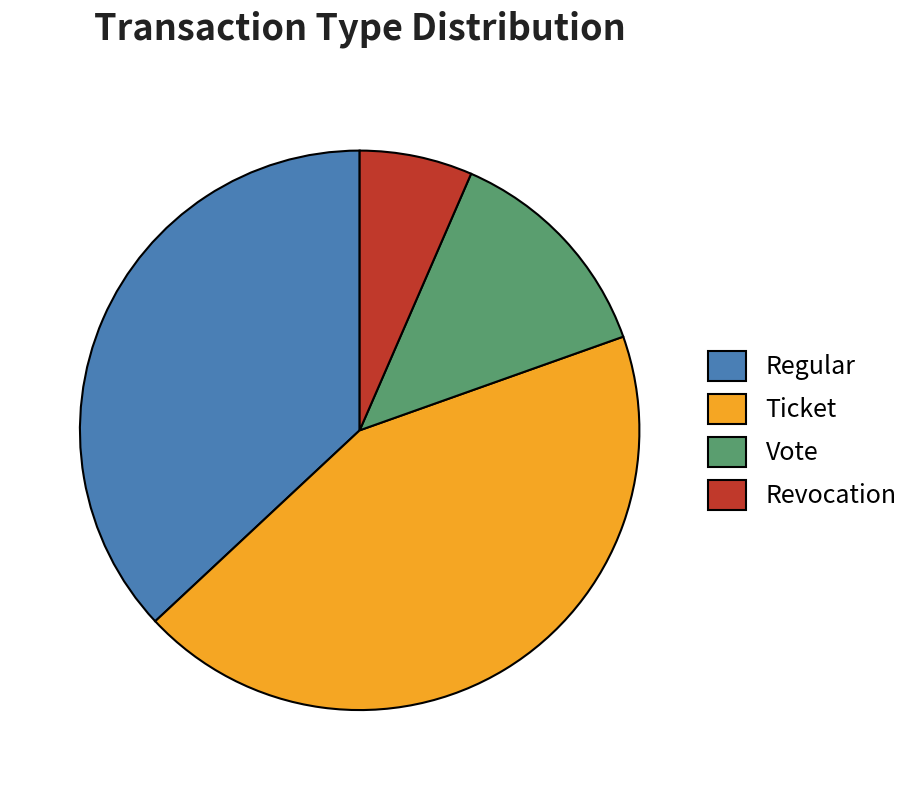

Is there a majority slice in this chart?

No